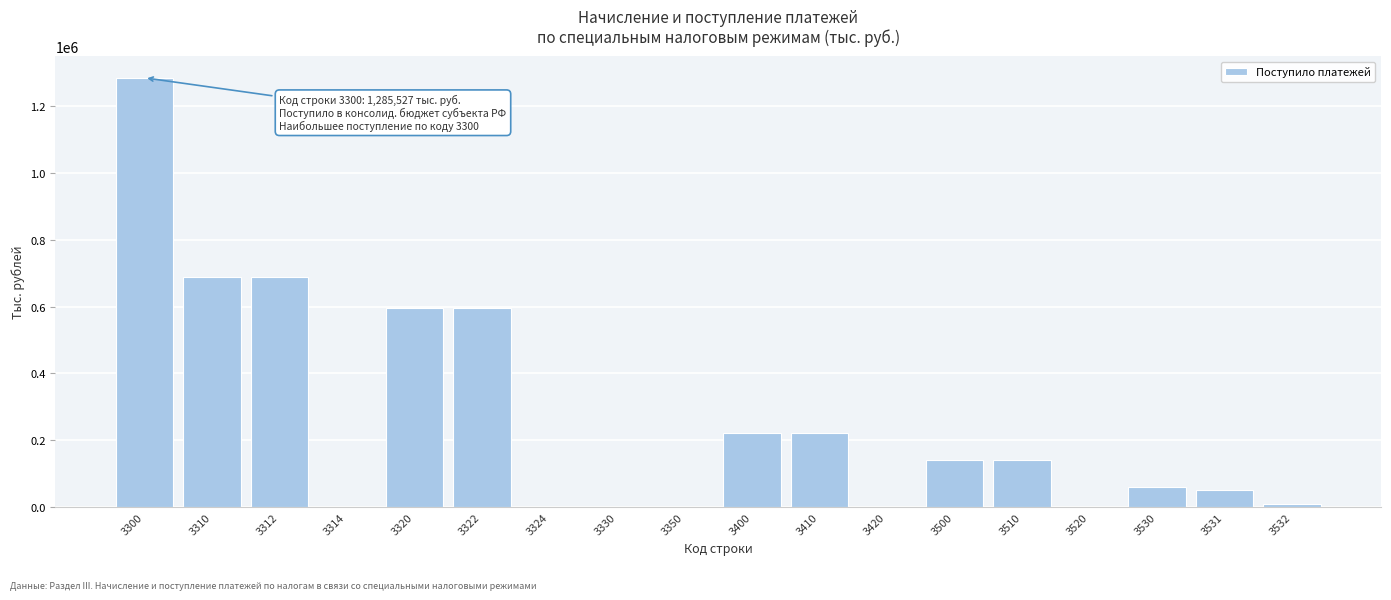

What is the sum of all values?

4707050